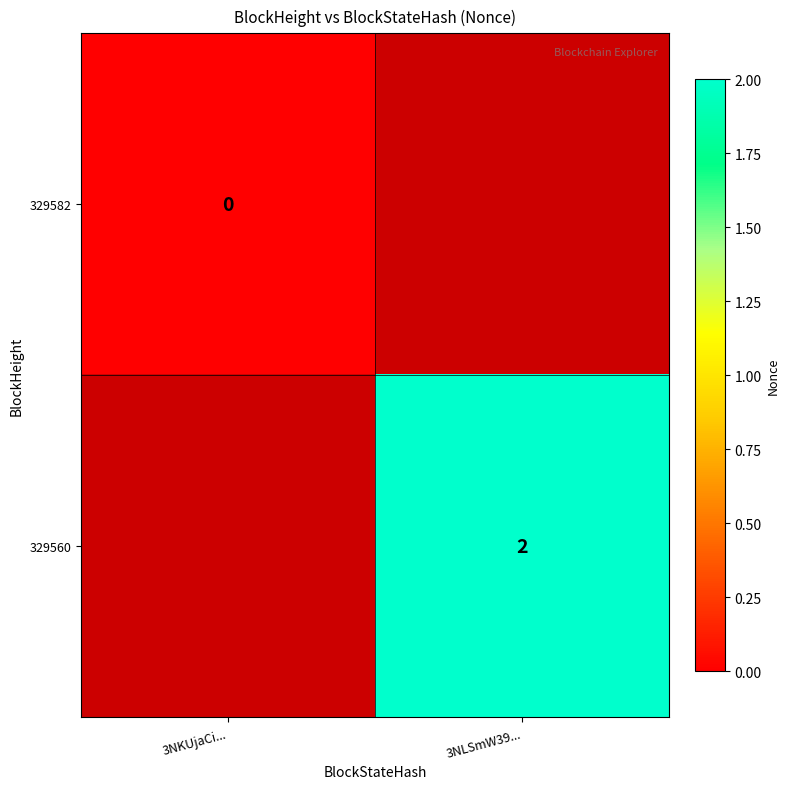

At how many categories does at least one series exceed 1?

1